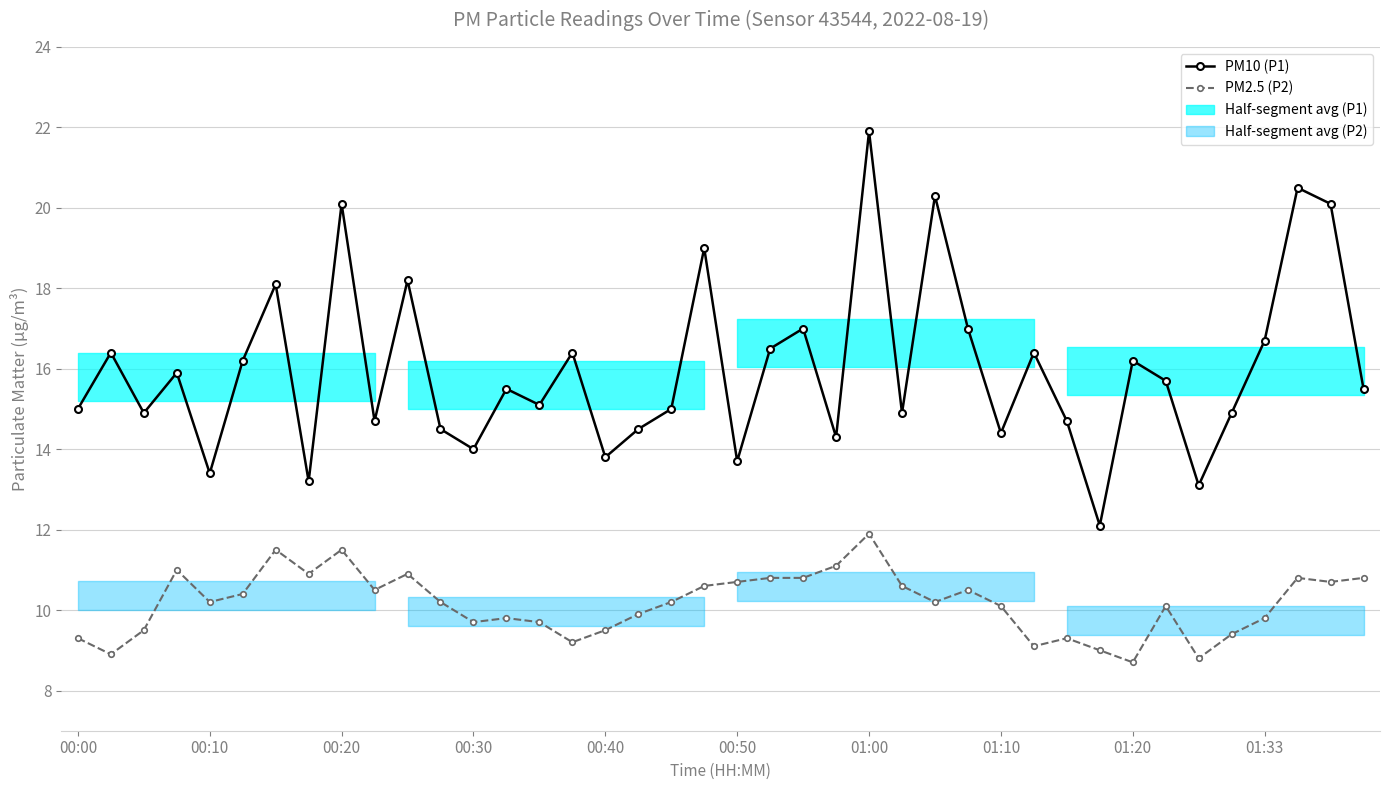

Count the number of categories in the chart.

40